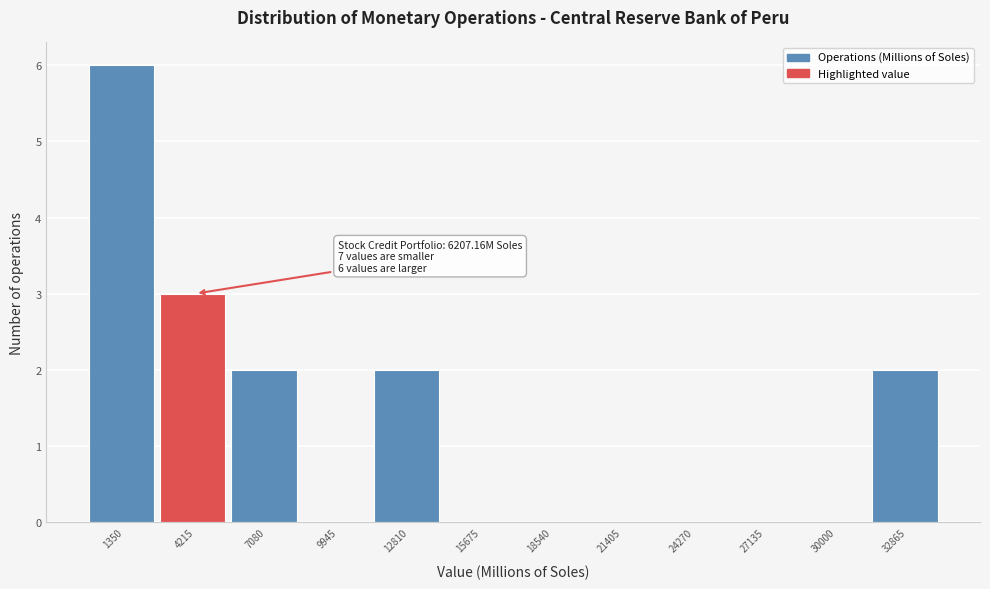

Reading left to right, transcribe all the data shown in this chart.

1350=6	4215=3	7080=2	9945=0	12810=2	15675=0	18540=0	21405=0	24270=0	27135=0	30000=0	32865=2